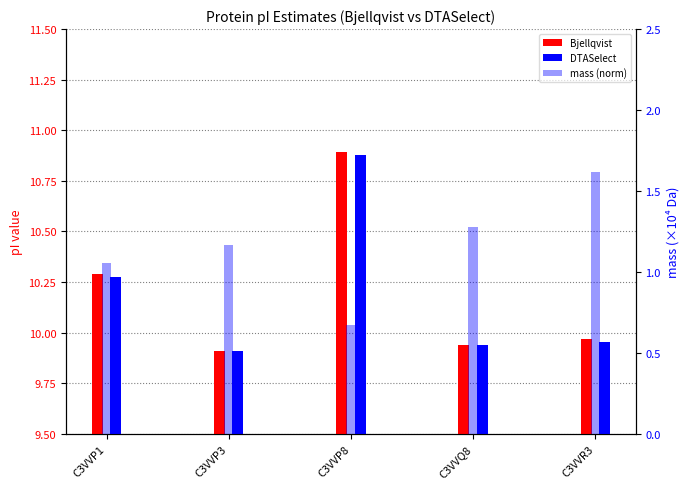

How many bars are there in total?

15